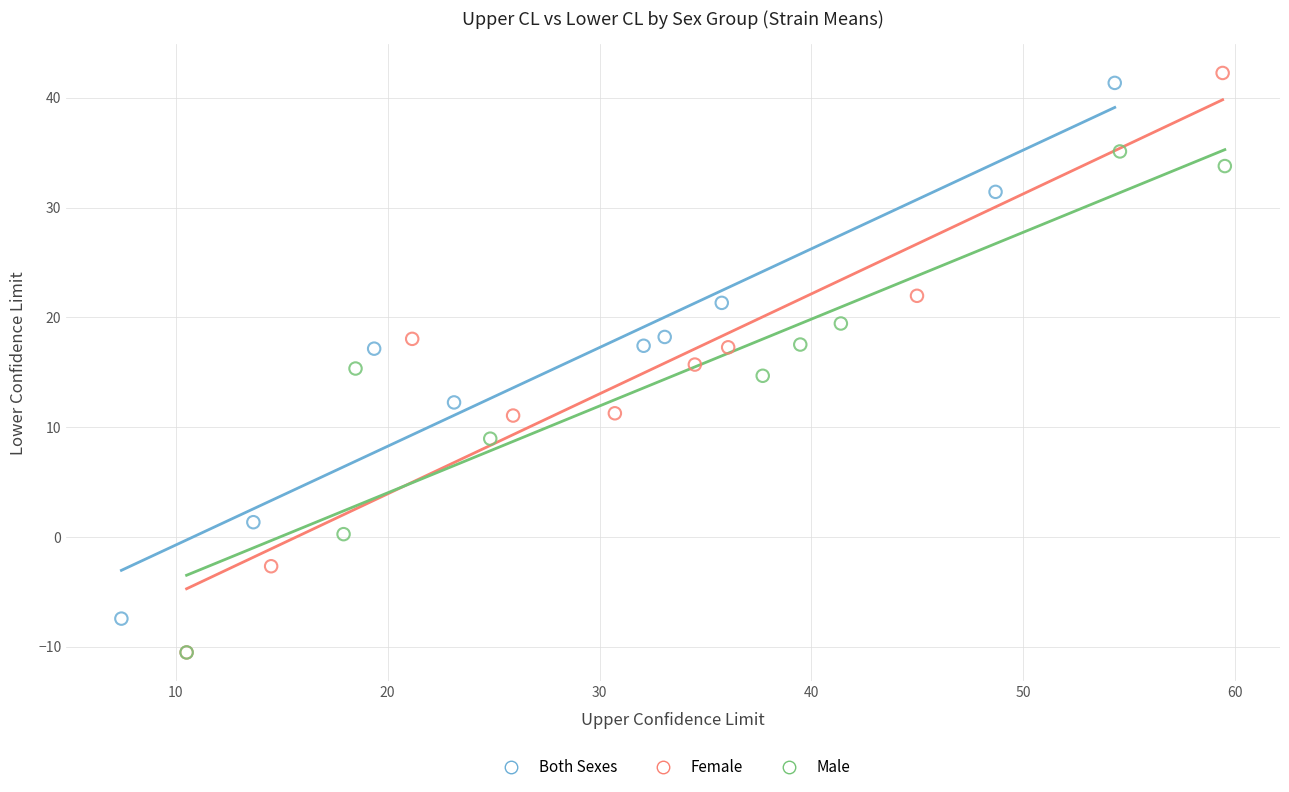

What are all the series names shown in the legend?

Both Sexes, Female, Male